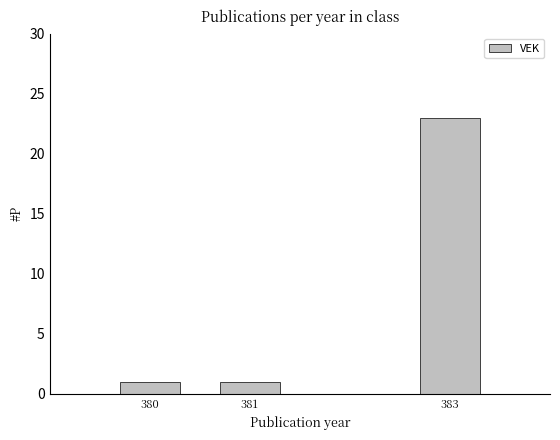

Reading left to right, list all the values displayed in this chart.

1	1	23